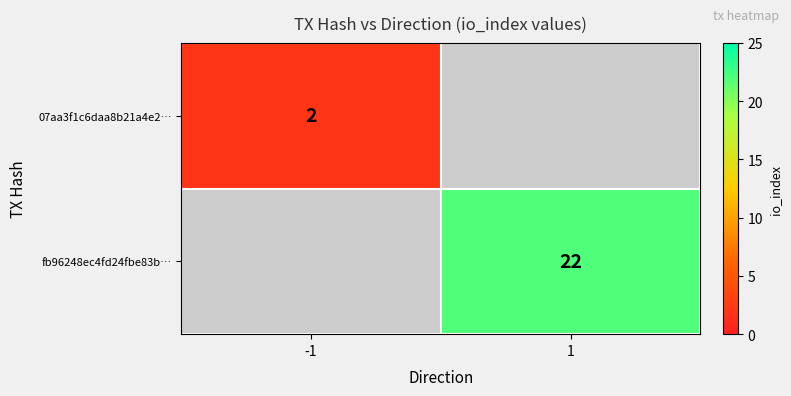

Is the value of 07aa3f1c6daa8b21a4e2… at -1 greater than the value of fb96248ec4fd24fbe83b… at 1?

No